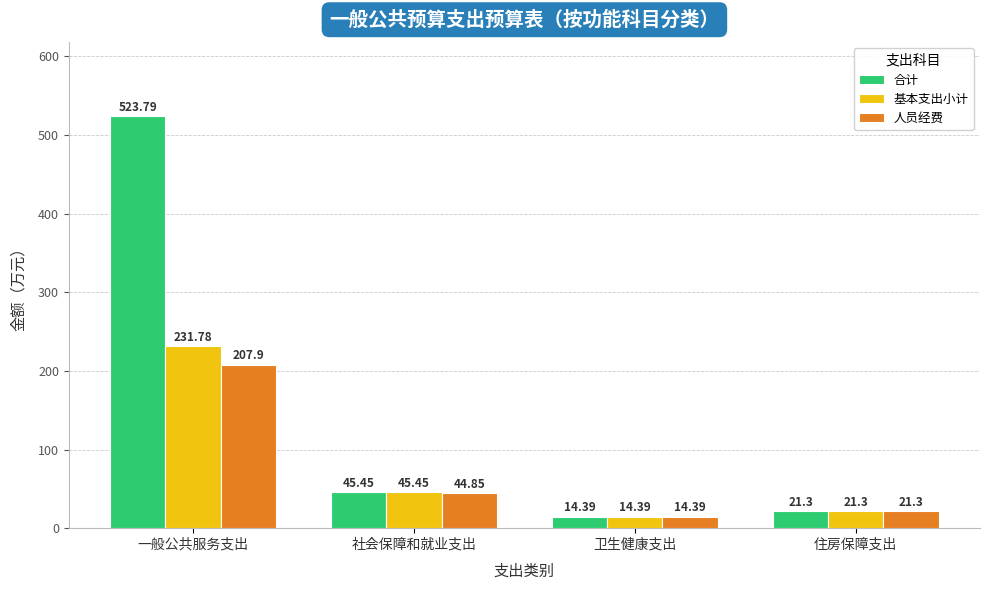

What is the sum of all 基本支出小计 values?

312.9